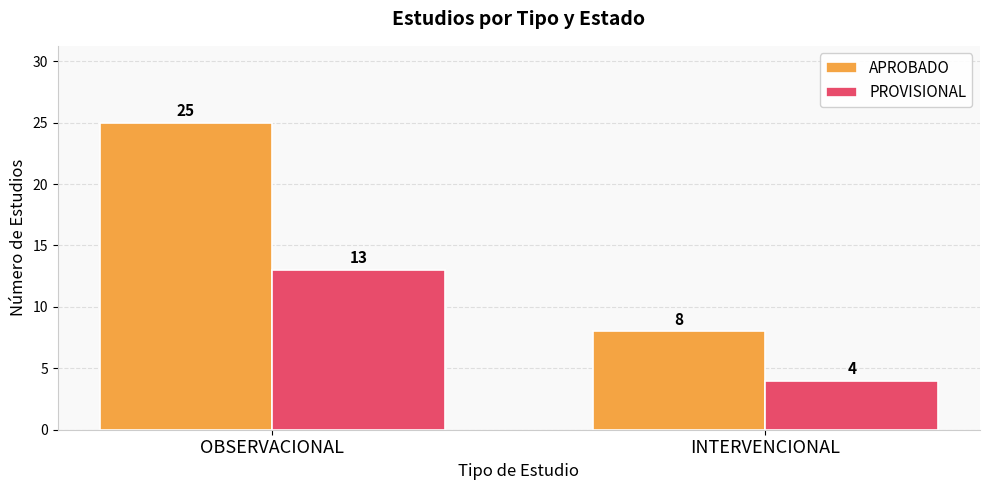

Read the APROBADO value at INTERVENCIONAL.

8